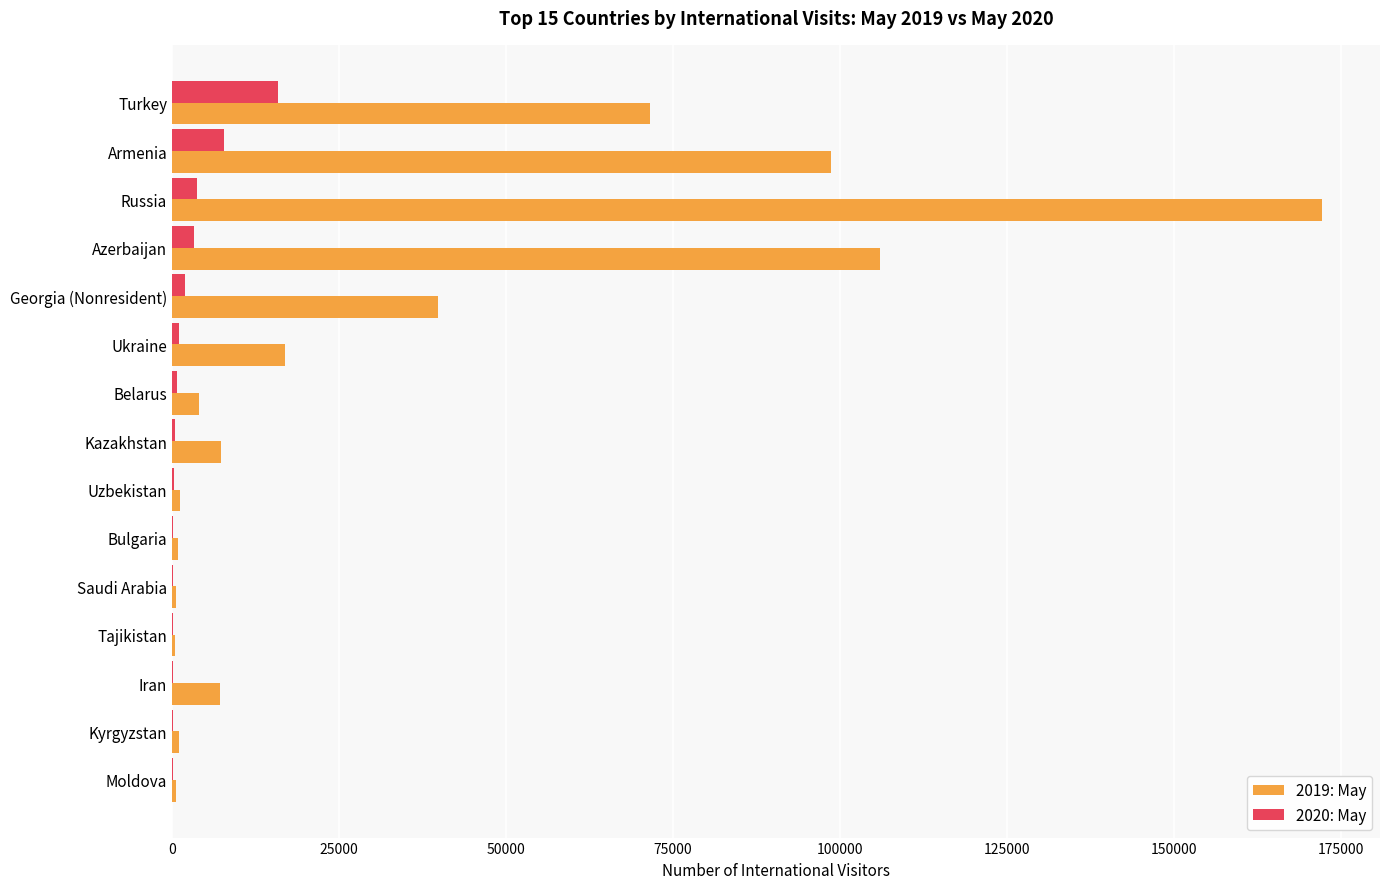

At which category is the sum across all series the highest?

Russia